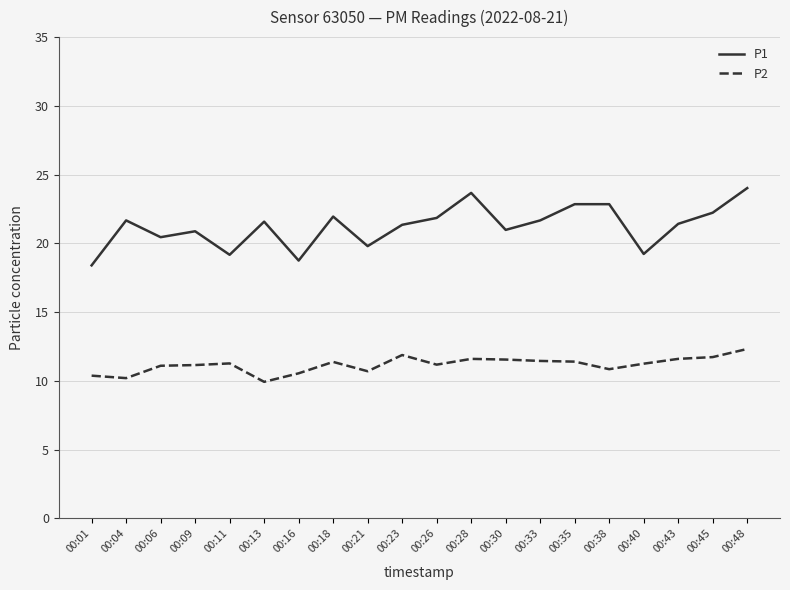

Which series has the largest range (max minus min)?

P1